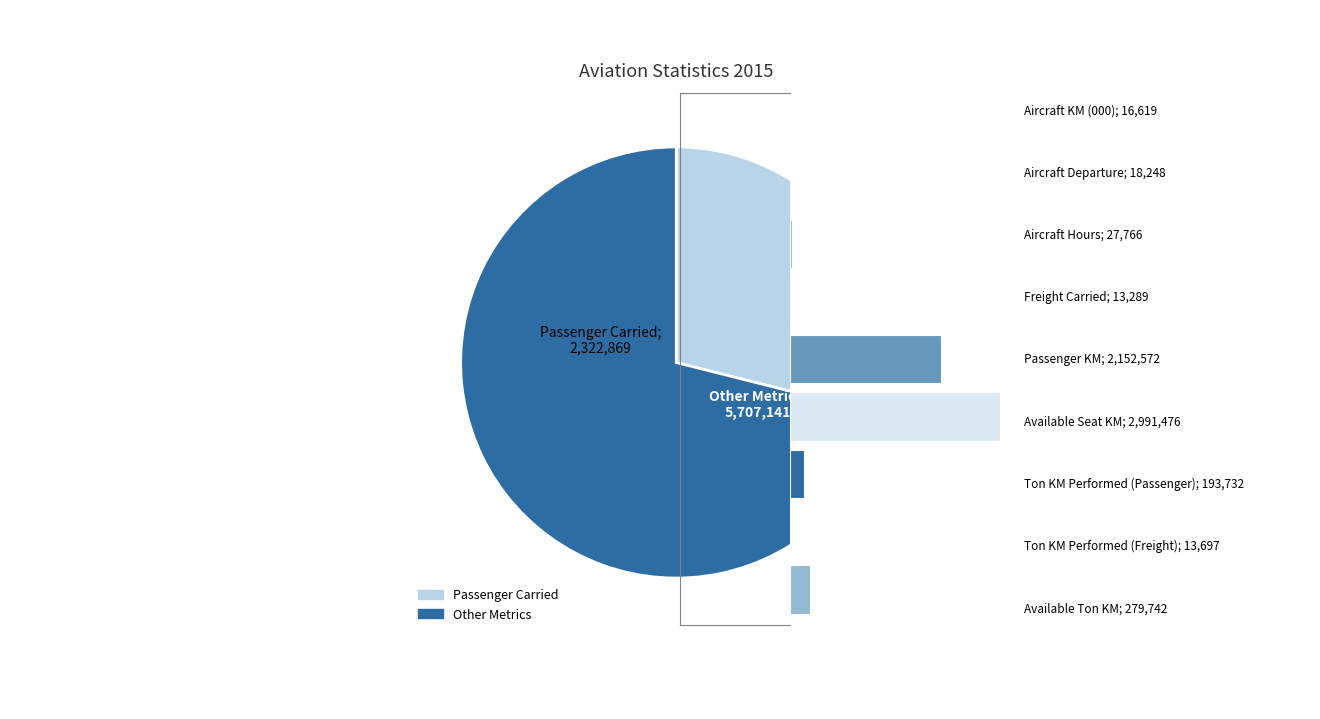

What is the change in value from Aircraft Departure to Aircraft Hours?

+9518